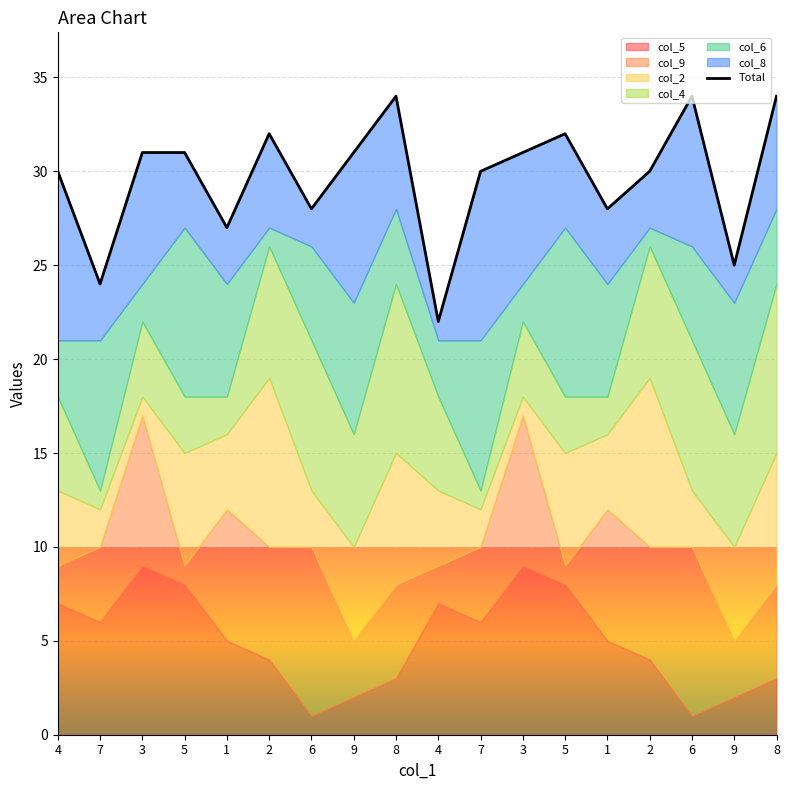

Rank the categories by value from lowest to highest.

4, 7, 9, 1, 6, 1, 4, 7, 2, 3, 5, 9, 3, 2, 5, 8, 6, 8